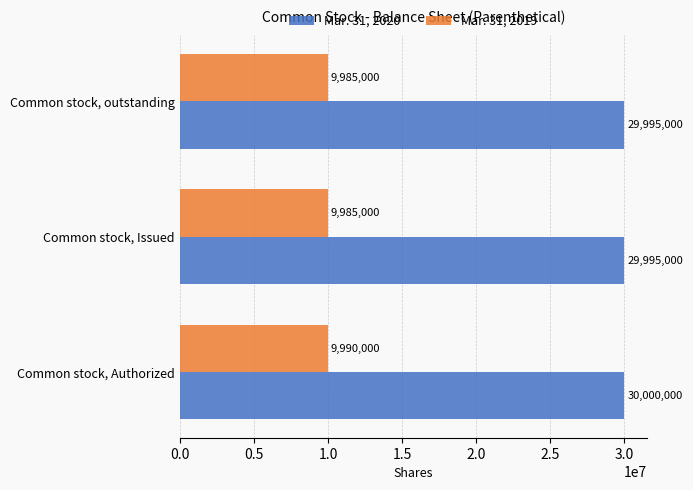

Is it true that Mar. 31, 2019 equals 13544757 at Common stock, outstanding?

False